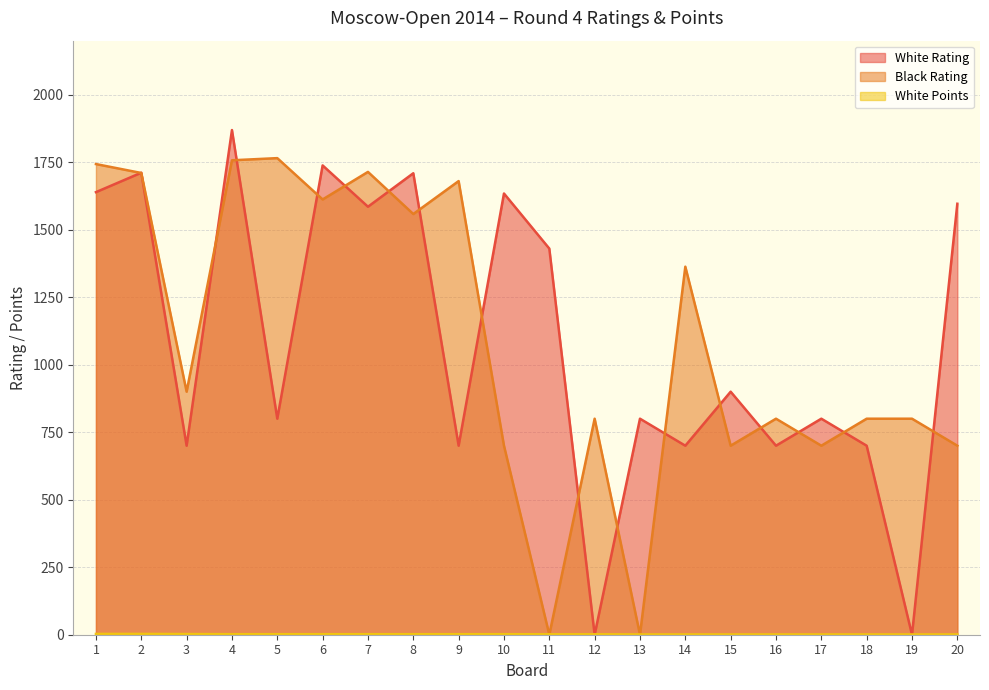

List the series in order of their peak value, lowest first.

White Points, Black Rating, White Rating